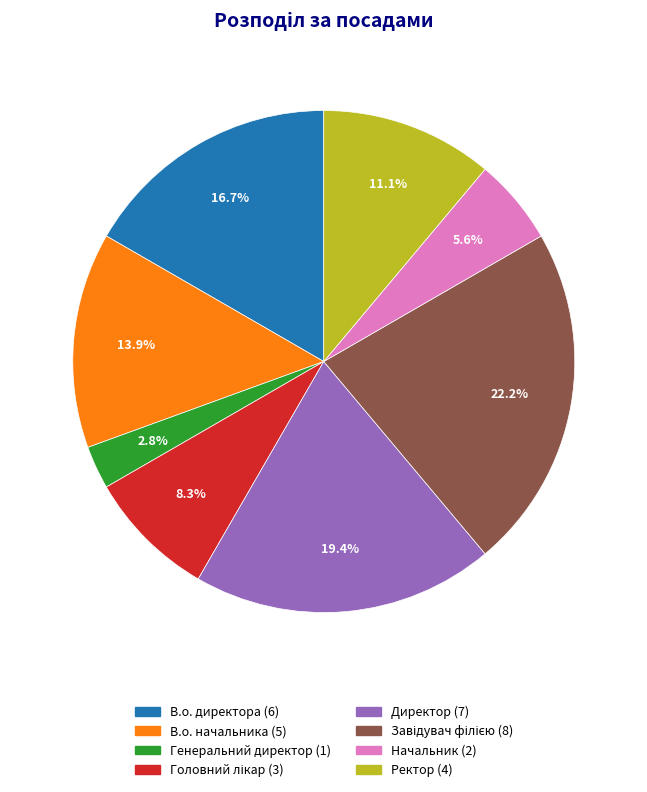

Which category has the smallest portion of the pie?

Генеральний директор